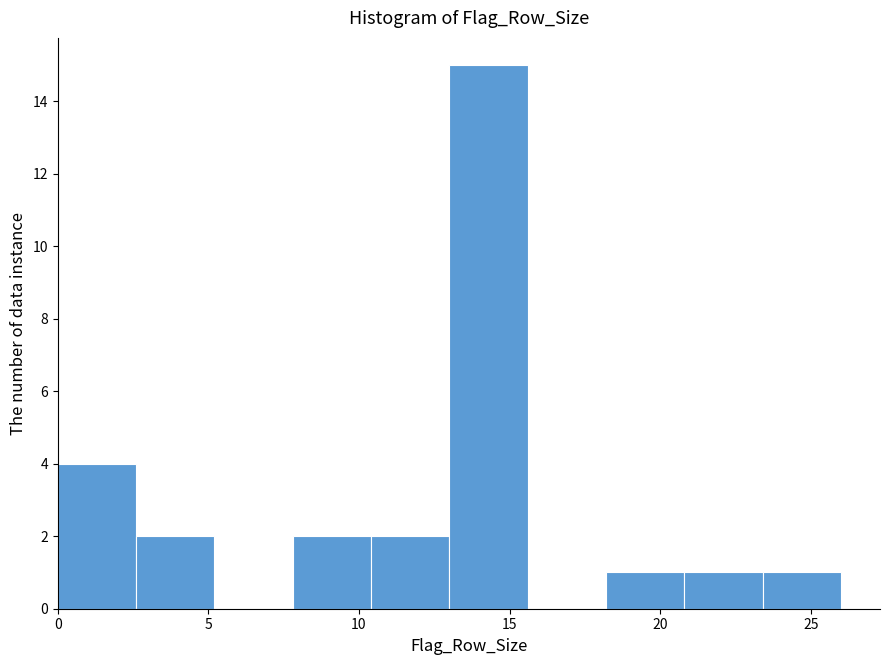

What is the height of the bar covering 13.0 to 15.6 on the x-axis? Neither the bar edges nor the heights are printed on the chart, so give them approximately, as read against the axes.

15